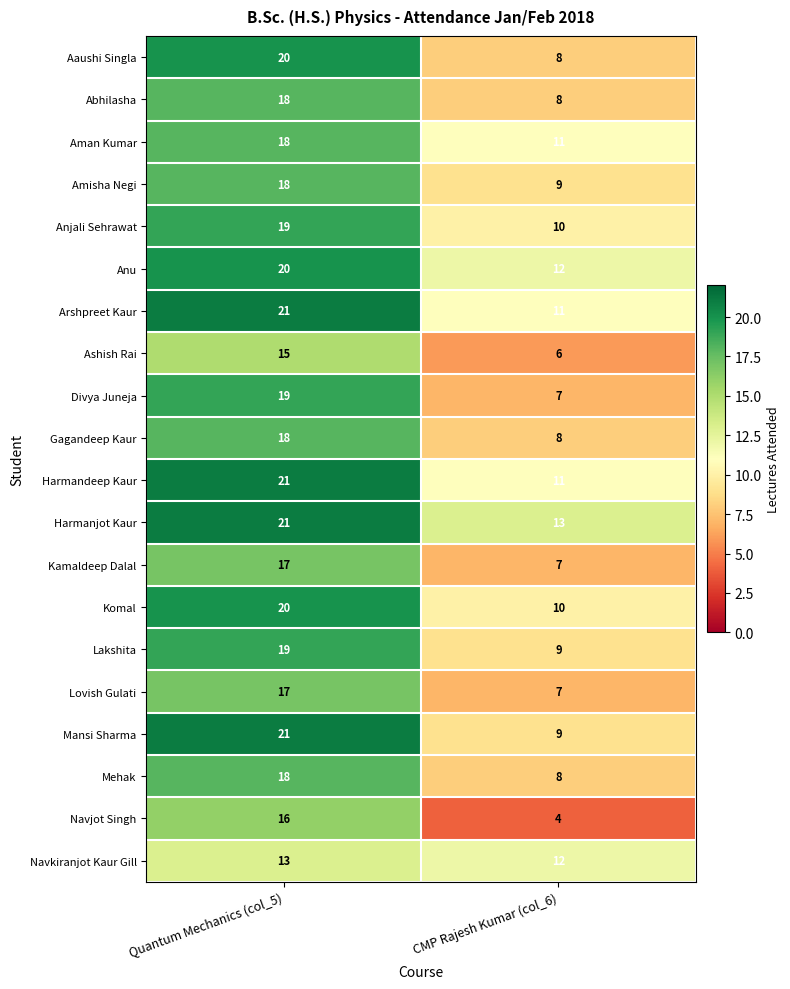

Which series has the largest total across all categories?

Harmanjot Kaur